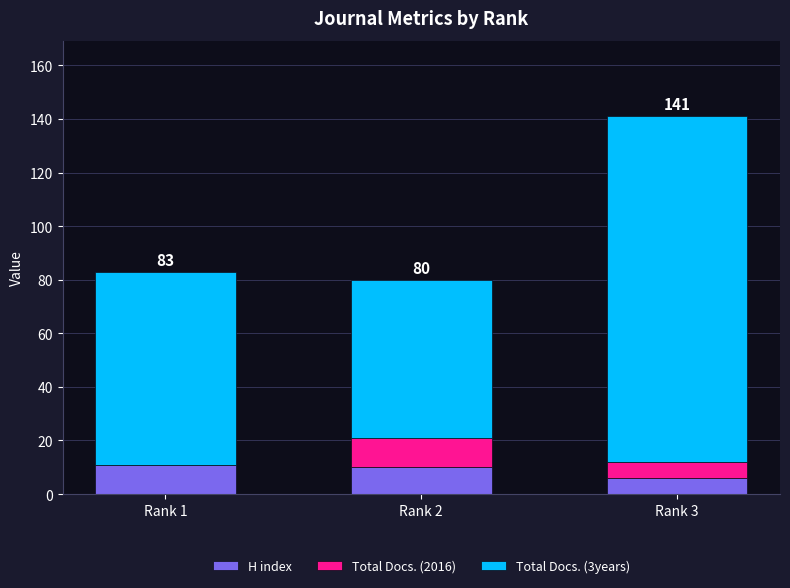

What is the sum of the H index values at Rank 3 and Rank 2?

16